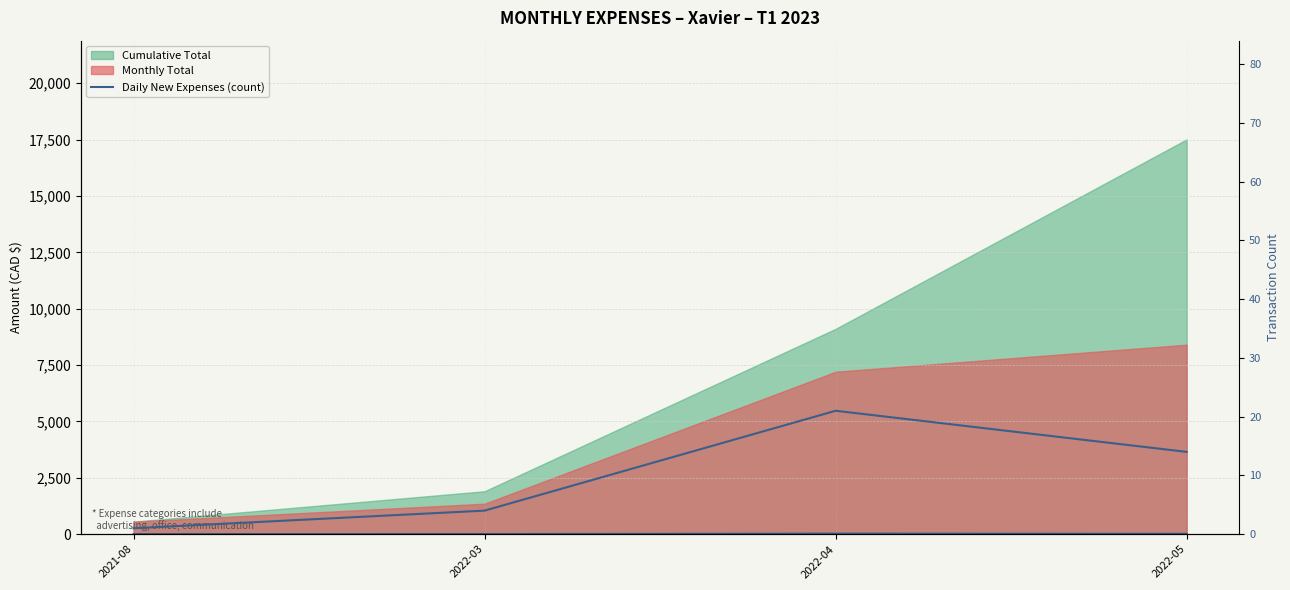

Where is Daily New Expenses (count) nearest to the value 11?

2022-05